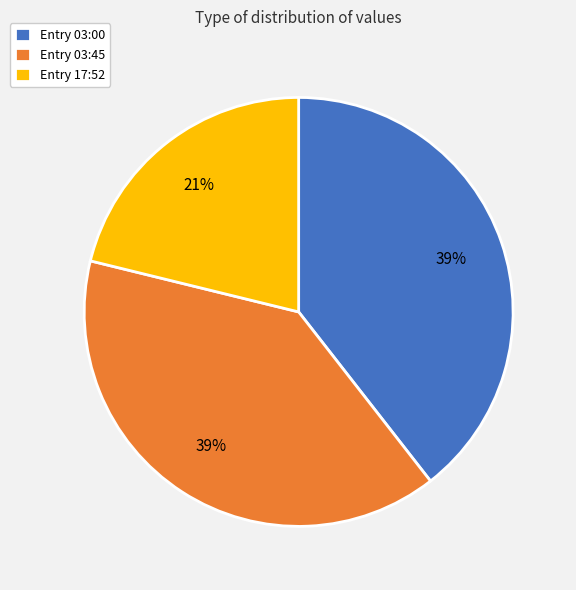

The Entry 17:52 slice represents 21% of the pie. True or false?

True